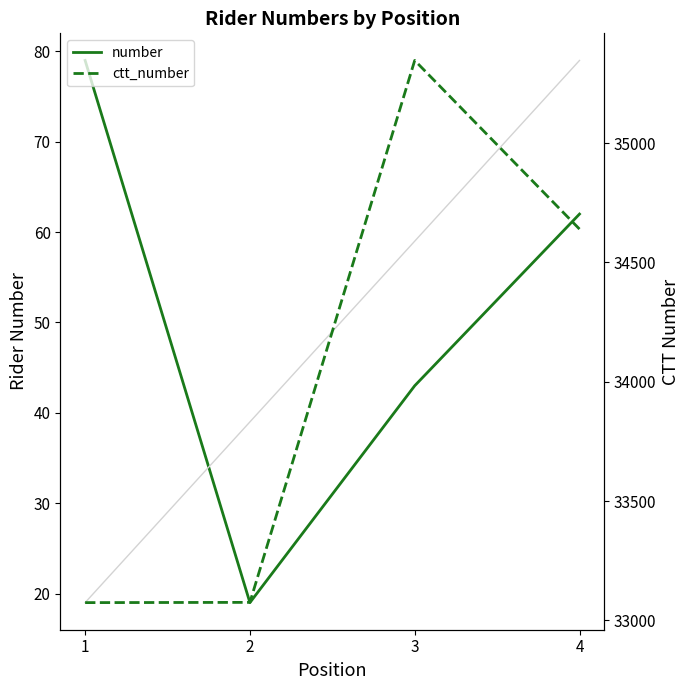

How many lines are shown in the chart?

2